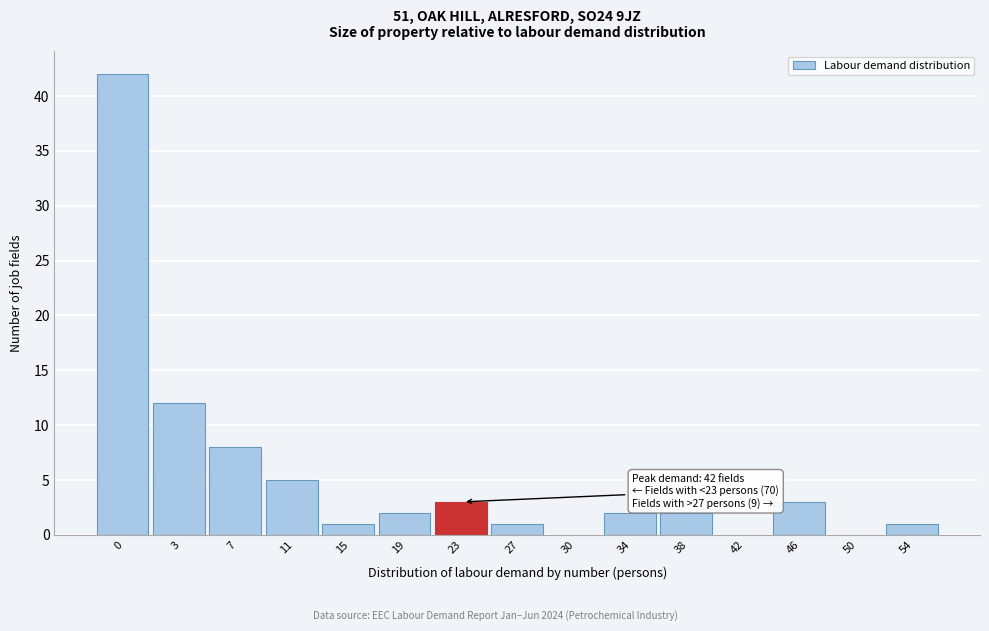

Reading left to right, transcribe all the data shown in this chart.

0=42	3=12	7=8	11=5	15=1	19=2	23=3	27=1	30=0	34=2	38=2	42=0	46=3	50=0	54=1